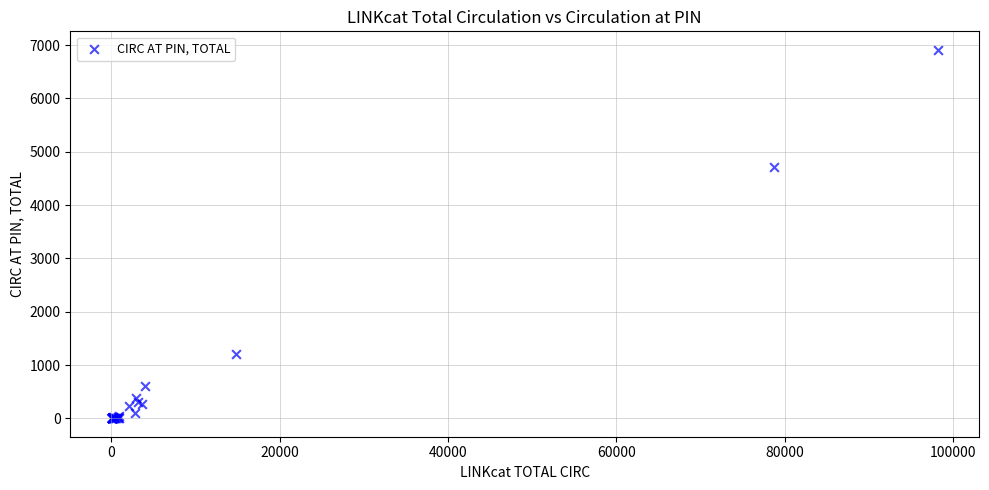

What Y value in the scatter plot is closest to 3456?

4717